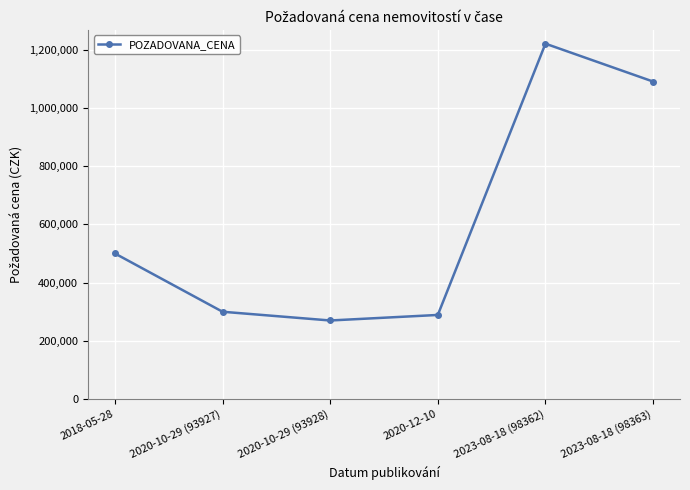

What is the label of the 4th point from the right?

2020-10-29 (93928)